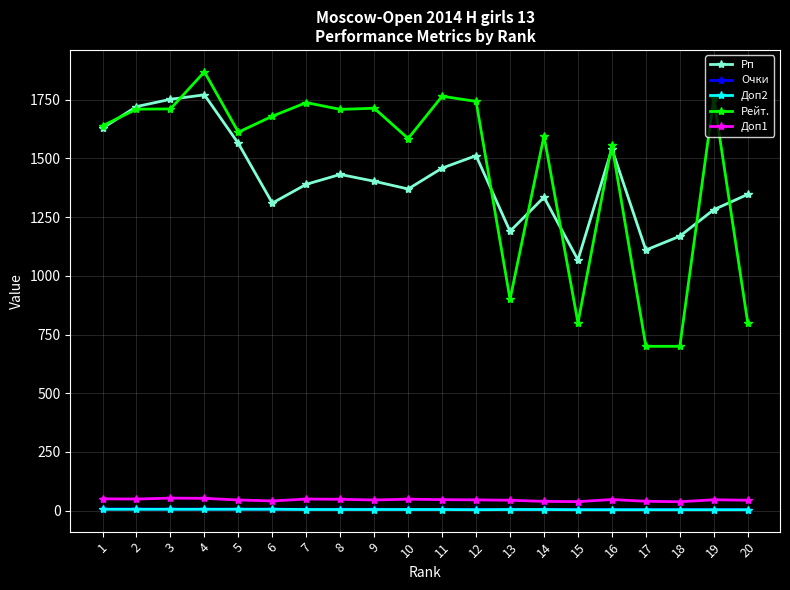

True or false: Рейт. has a value of 900.0 at 13.

True